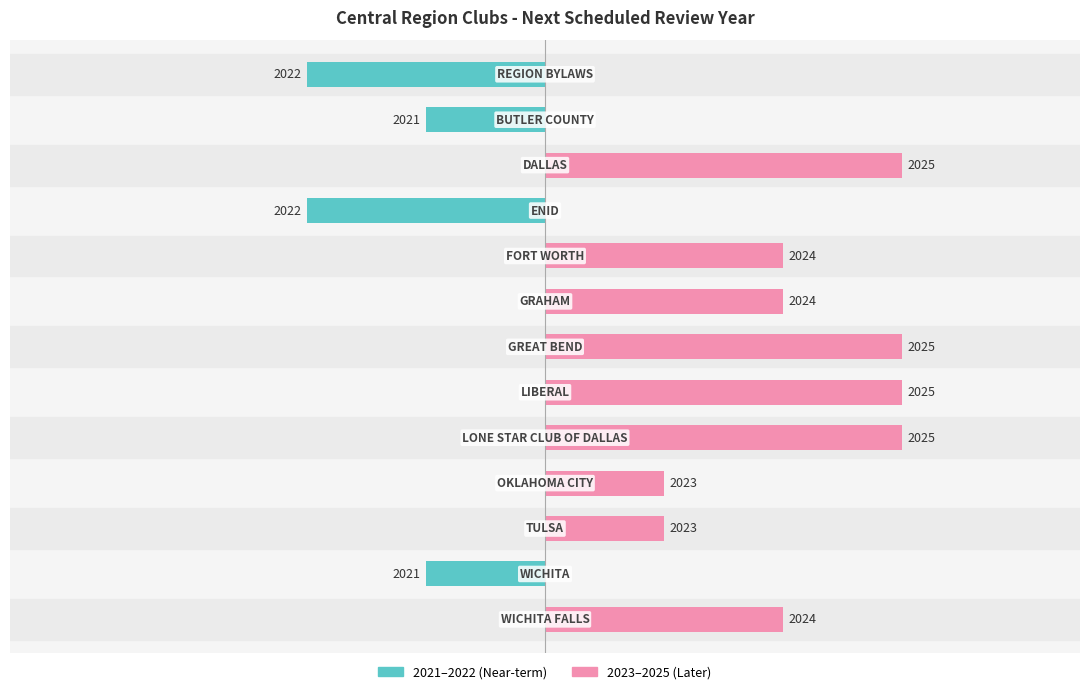

Reading left to right, list all the values displayed in this chart.

2021–2022 (Near-term): -2	-1	0	-2	0	0	0	0	0	0	0	-1	0
2023–2025 (Later): 0	0	3	0	2	2	3	3	3	1	1	0	2